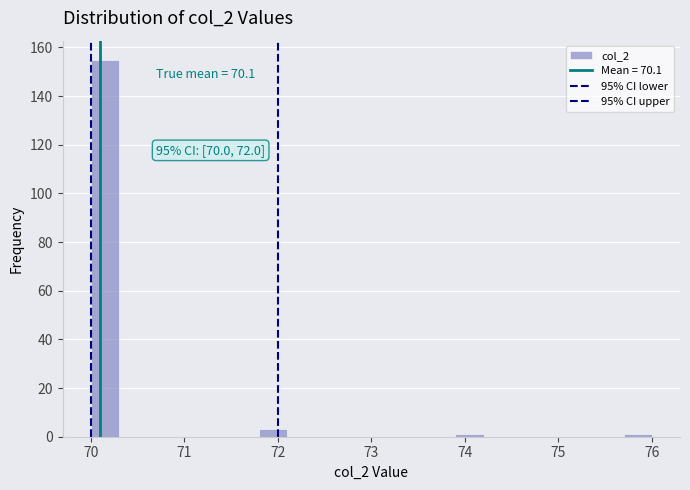

Read against the x-axis, roughly where is the centre of the tallest bar?

70.2